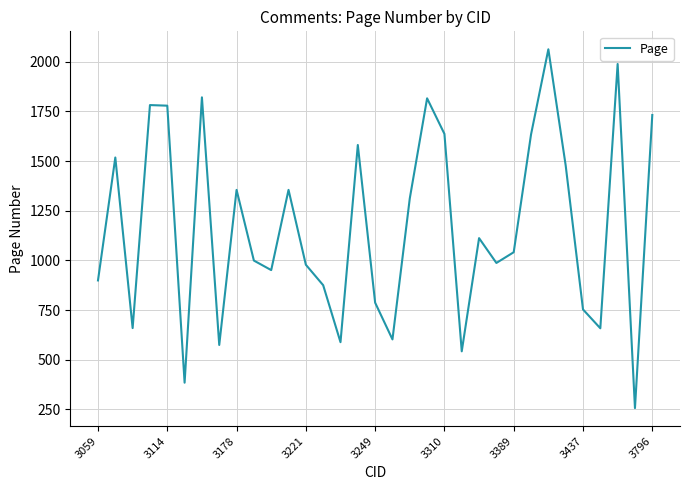

What is the greatest value displayed?

2063